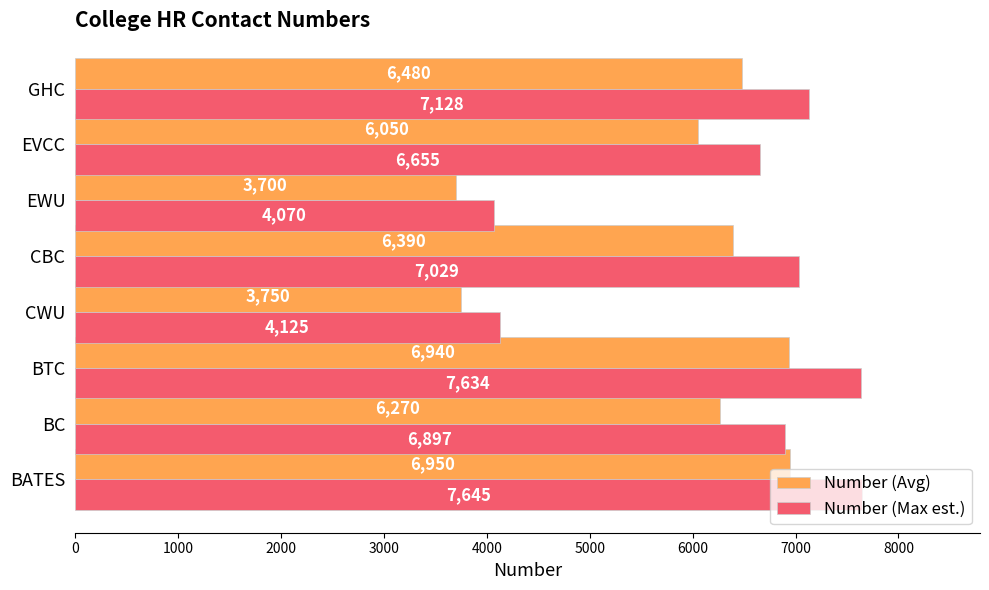

Which series changed the most between CWU and CBC?

Number (Max est.)